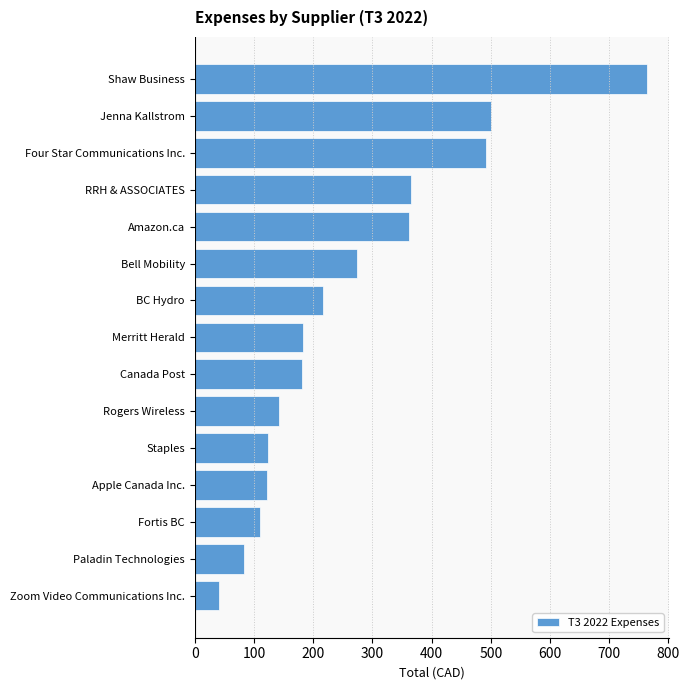

What is the sum of all values?

3957.3